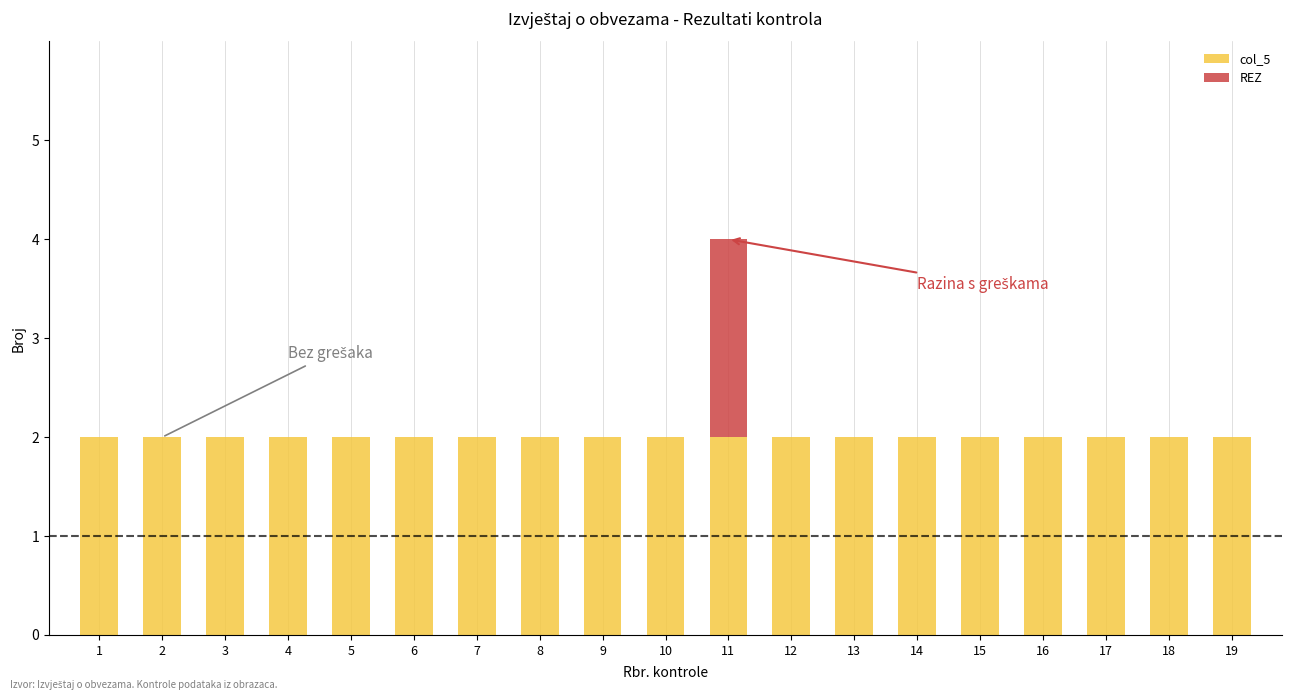

True or false: col_5 has a value of 1 at 10.

False